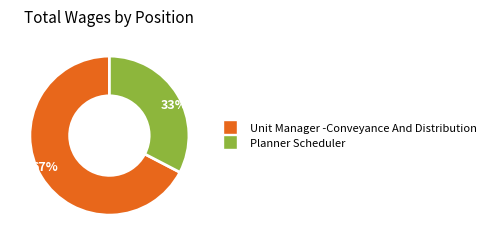

Which slice is the smallest?

33%